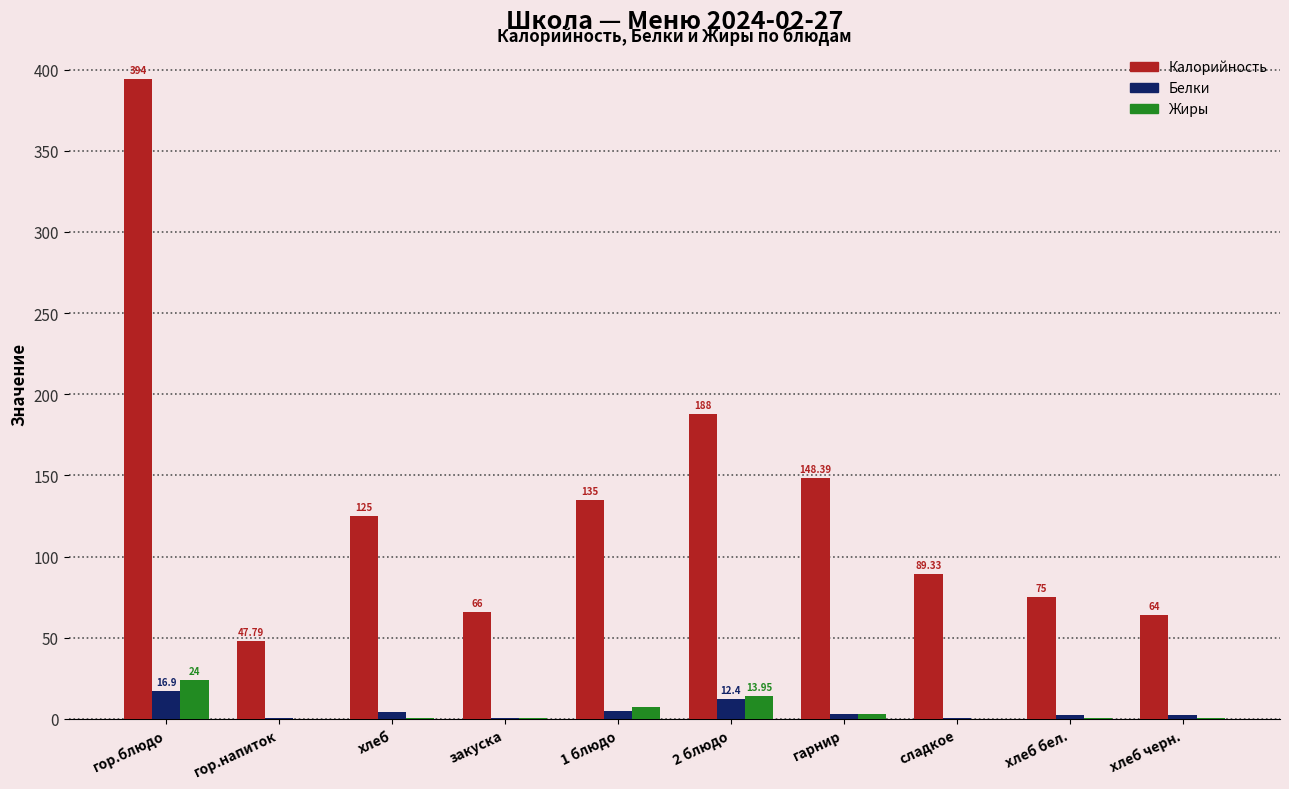

At which label does Калорийность reach its peak?

гор.блюдо